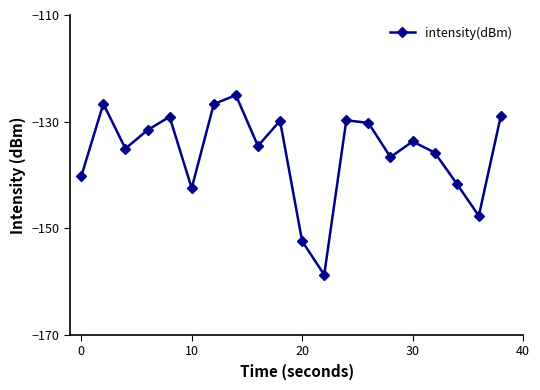

How many interior local valleys (lower than both neighbors) does the data have?

6